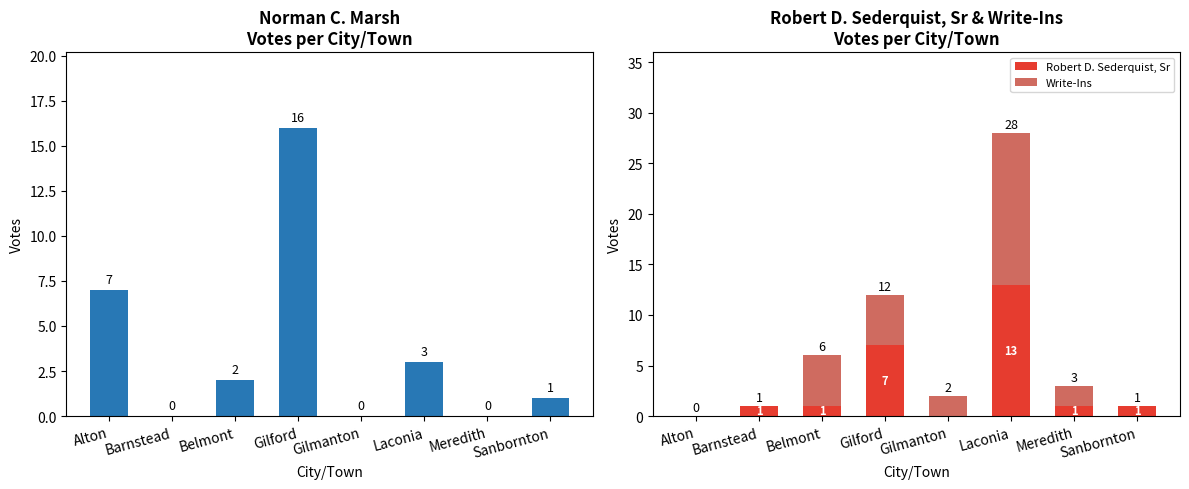

What is the difference between the highest and lowest values at Belmont?

4